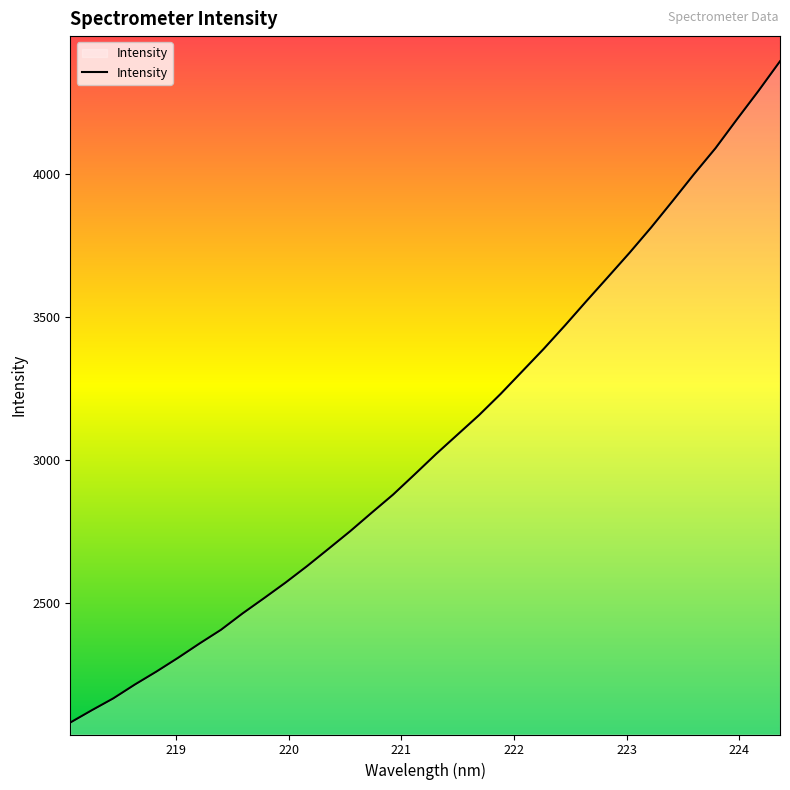

What is the maximum value shown in the chart?

4392.9